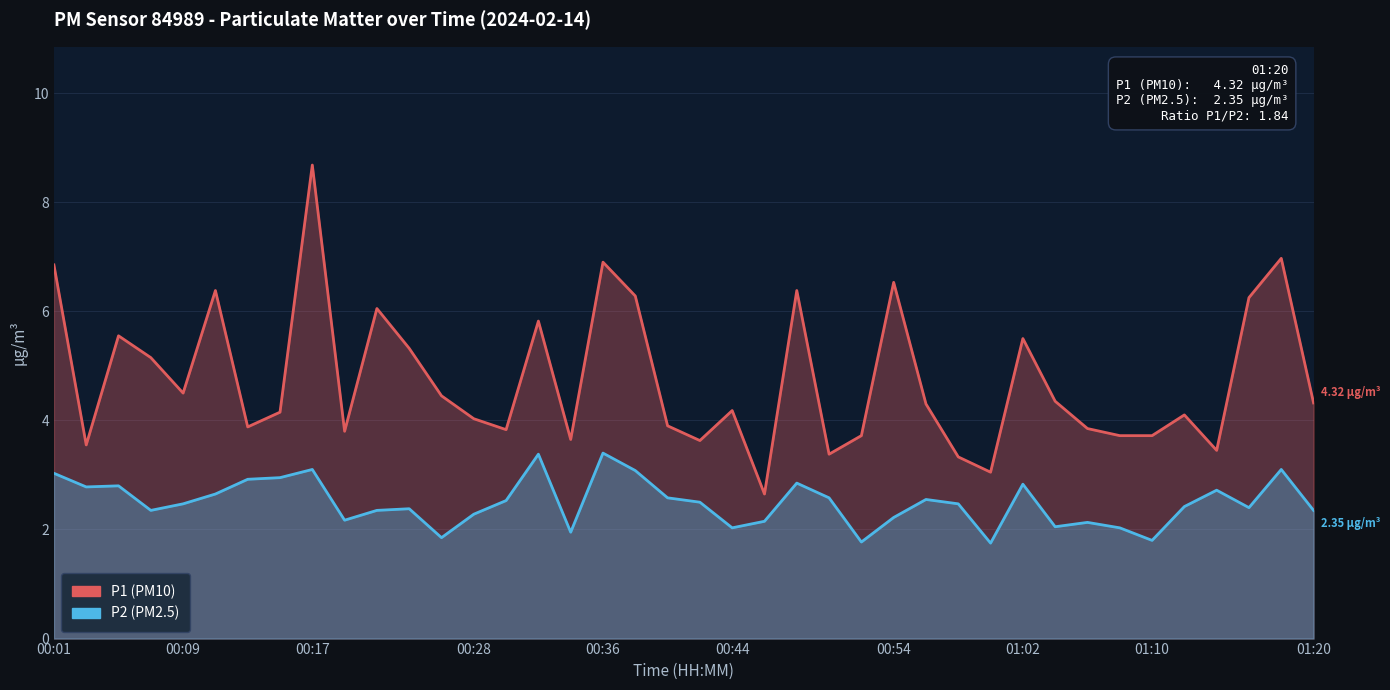

What is the minimum value shown in the chart?

1.8